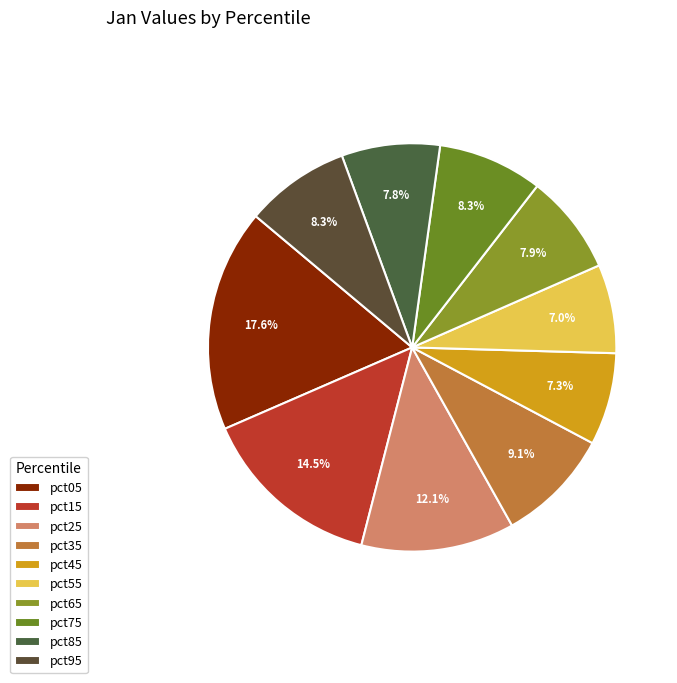

Is it true that pct85 is 1% of the pie?

False